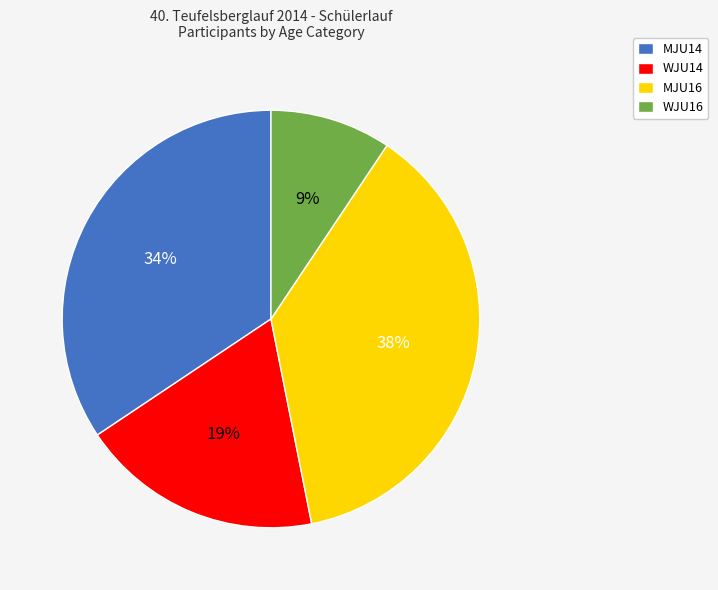

Does any single category account for the majority?

No